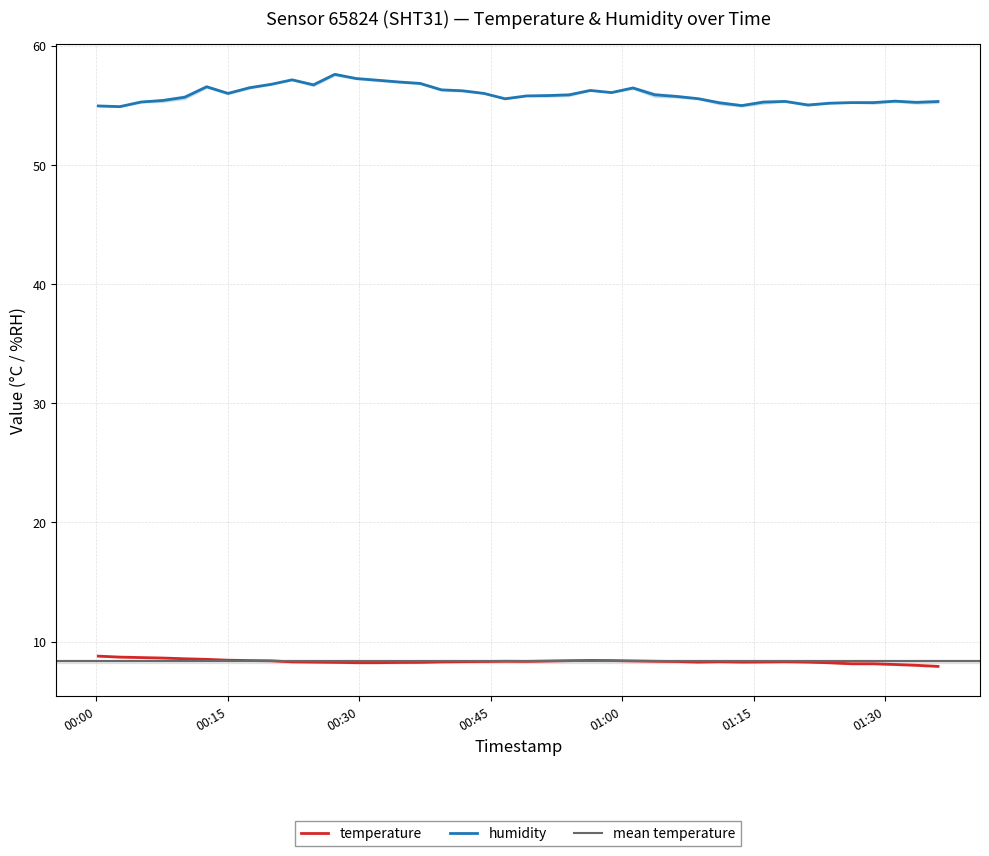

True or false: humidity and temperature intersect in this chart.

False